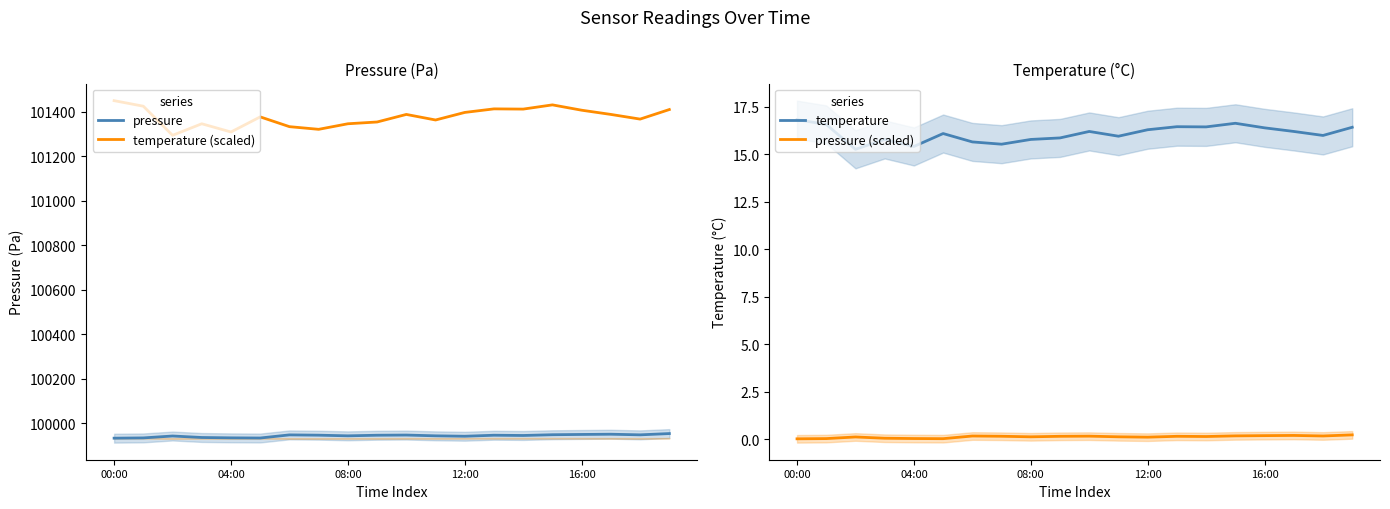

True or false: temperature (scaled) has more than 2 points higher than both neighbors.

True